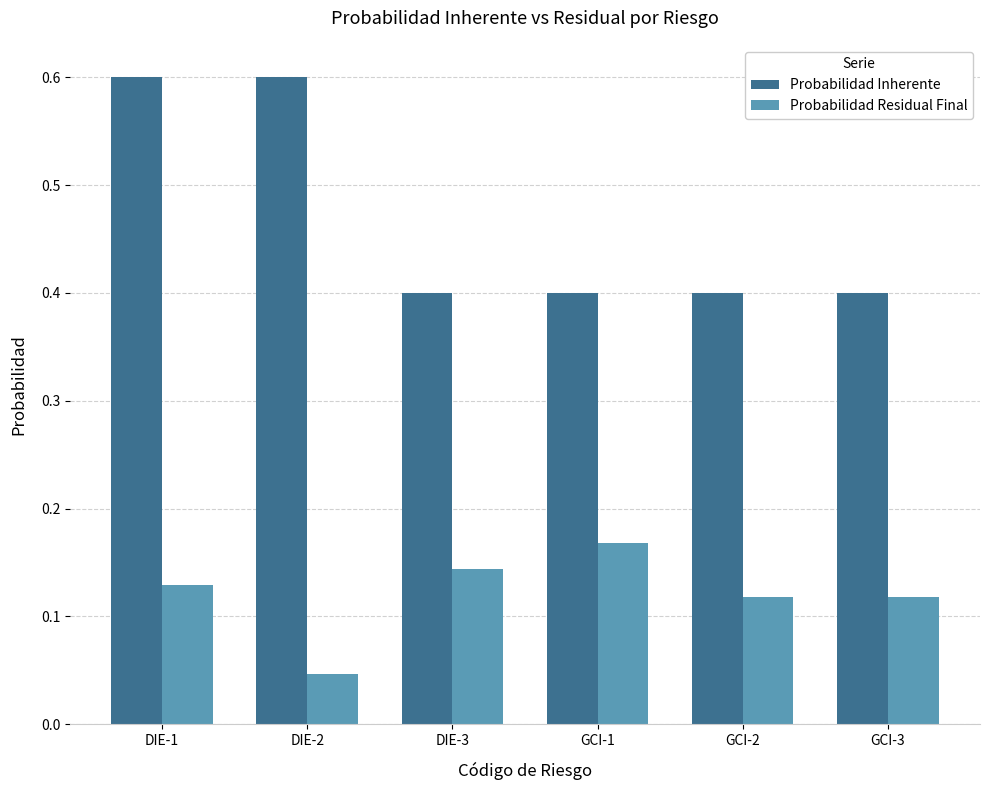

At how many categories does at least one series exceed 0?

6